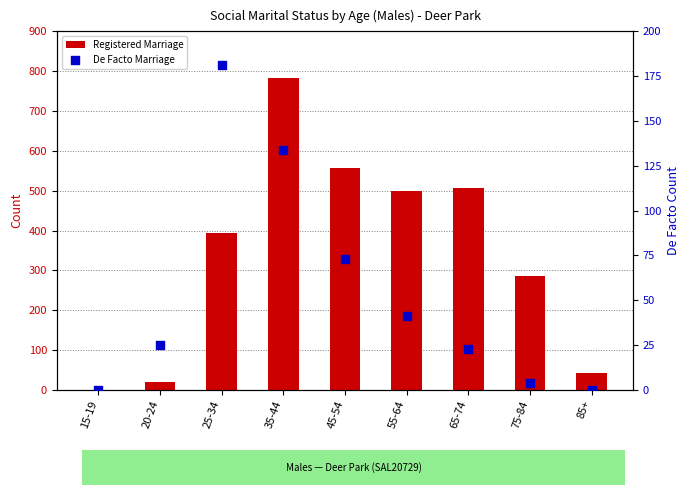

Which series contains the highest Y value?

Registered Marriage